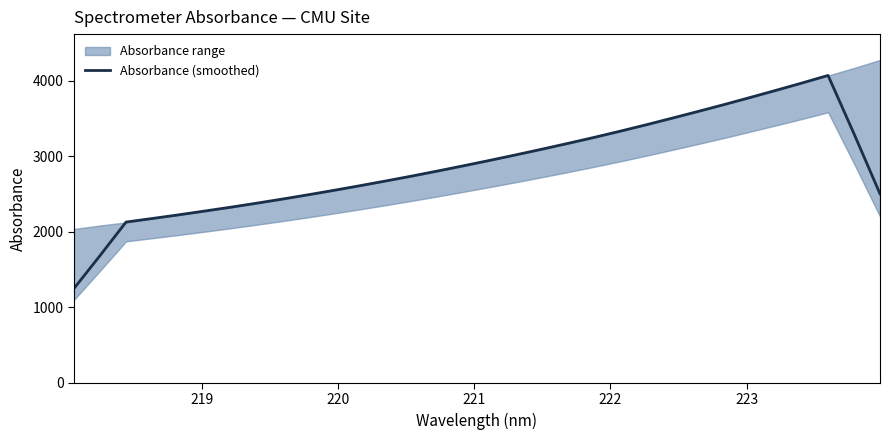

What is the highest value of the Absorbance (smoothed) series?

4069.2